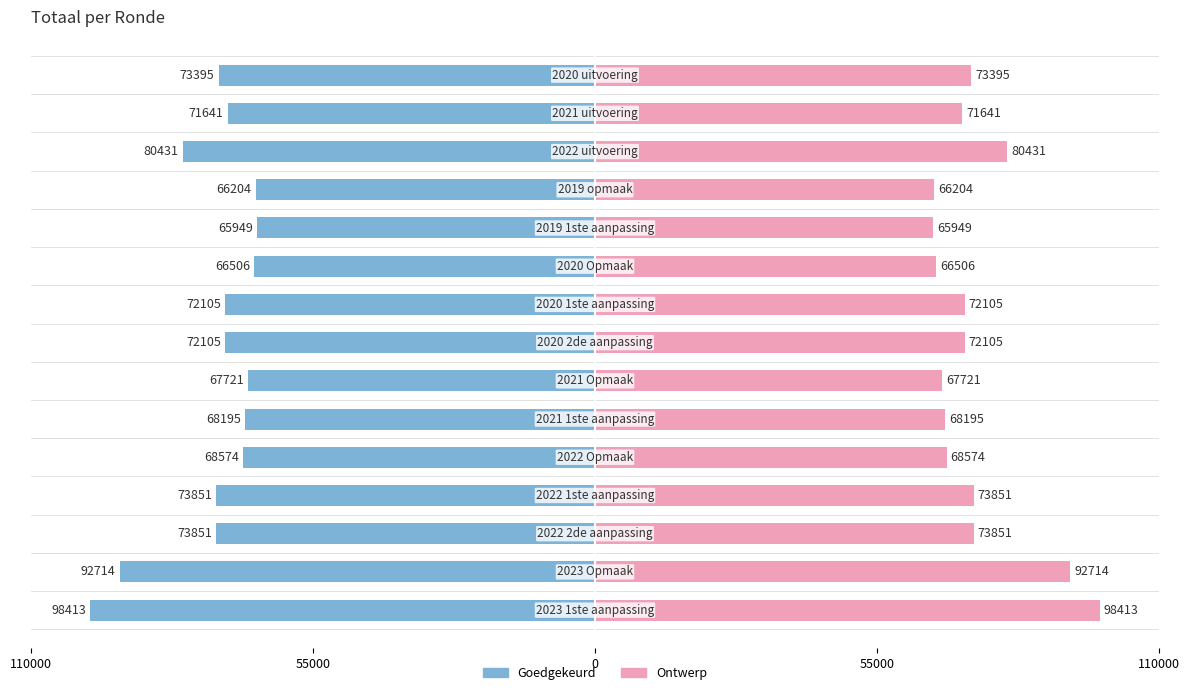

The value of Goedgekeurd at 6 is -32782. True or false?

False